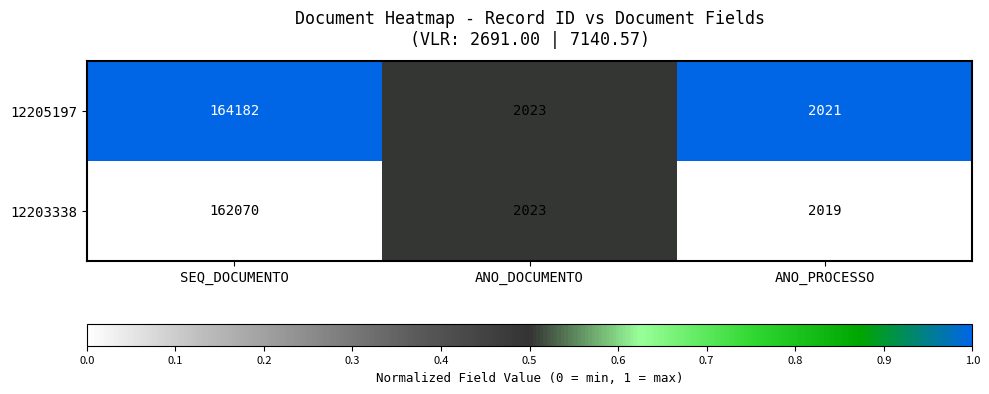

Rank the series by their average value, from lowest to highest.

12203338, 12205197